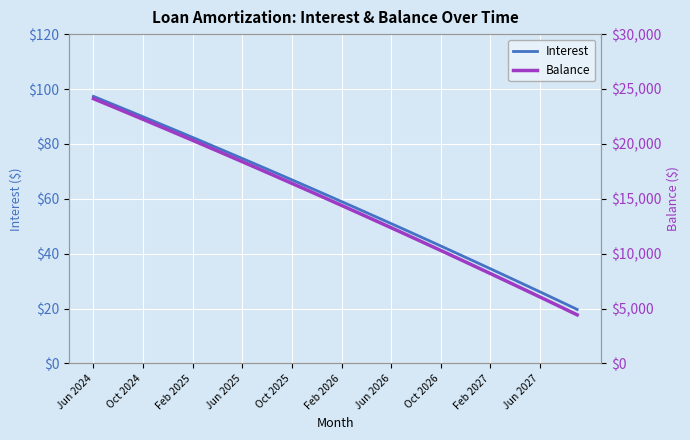

What is the approximate value of Interest at 19?

61.0